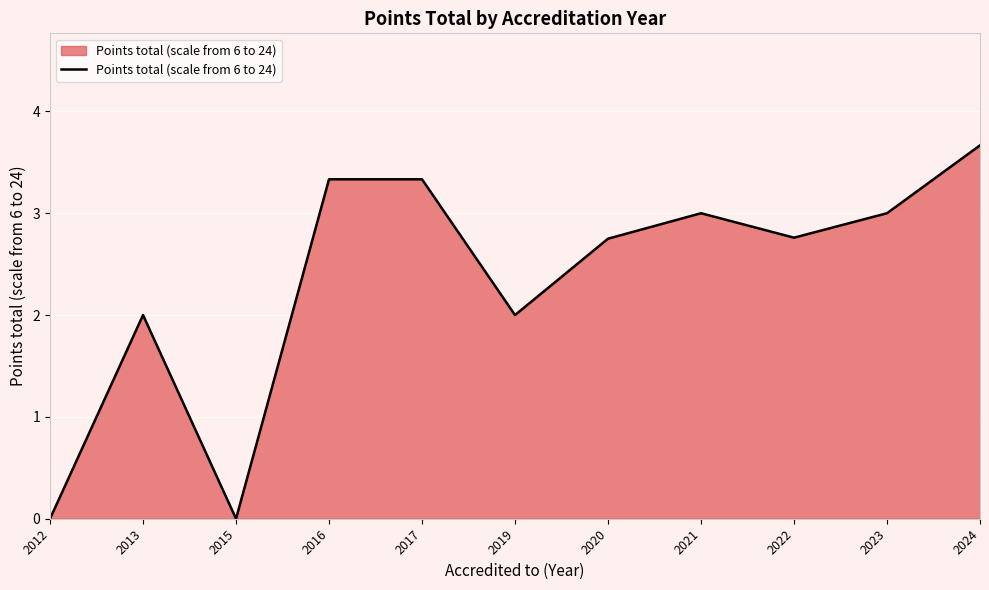

What value does the data have at 2016?

3.3